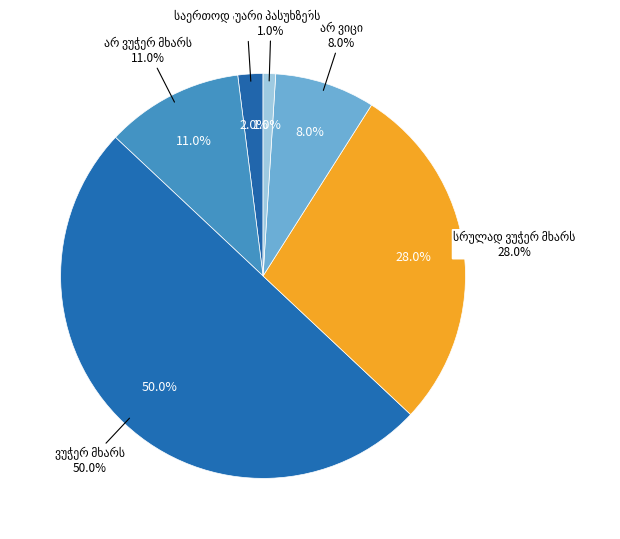

To the nearest percent, what is the difference between the უარი პასუხზე and სრულად ვუჭერ მხარს slice percentages?

27%